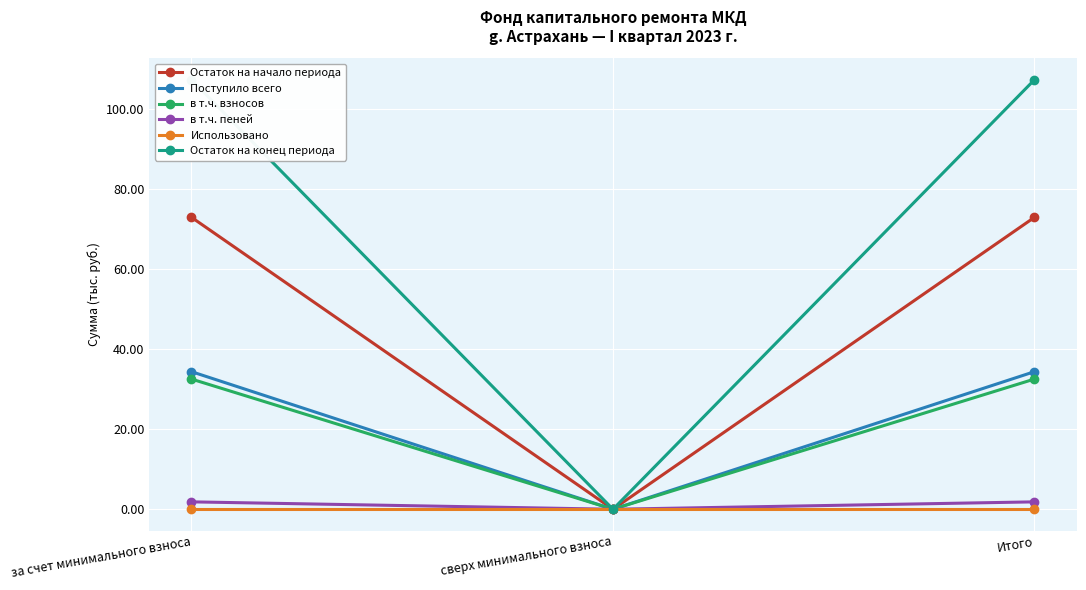

At which category is the sum across all series the highest?

за счет минимального взноса